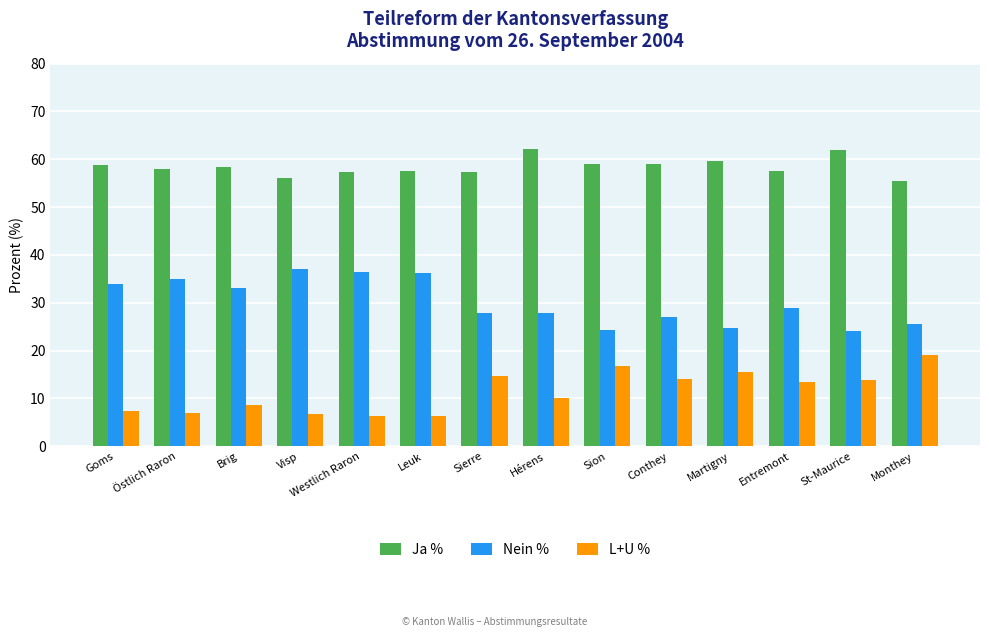

What is the difference between the highest and lowest values at Entremont?

44.0